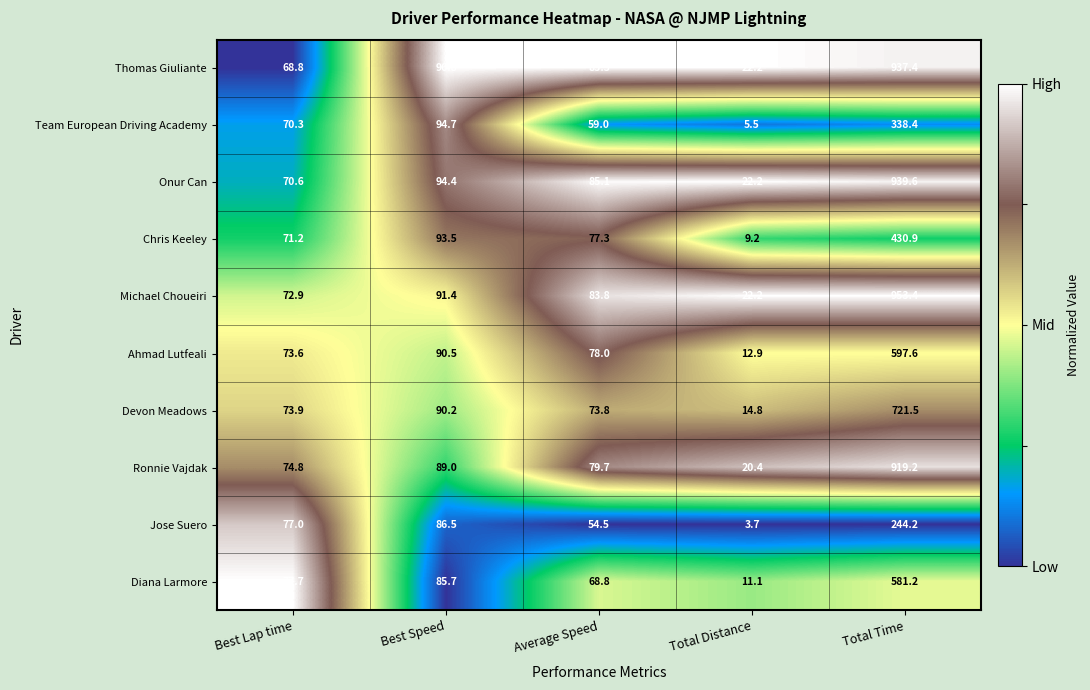

At which category does the chart reach its minimum across all series?

Total Distance